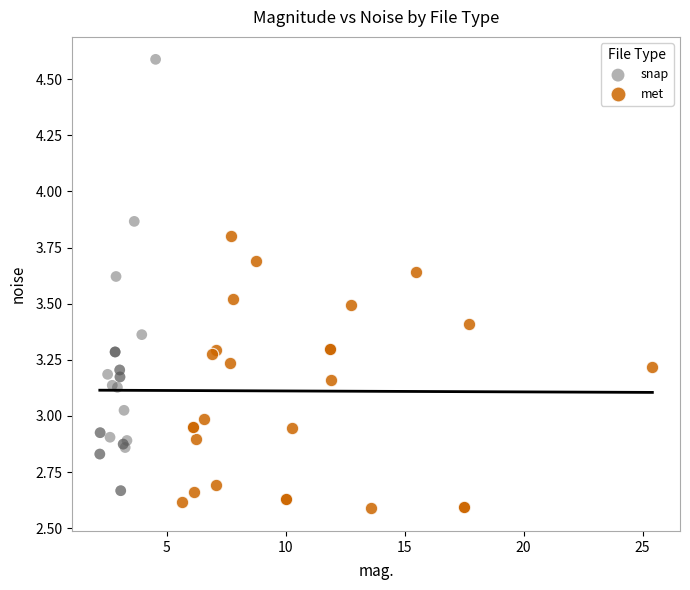

Which series contains the highest Y value?

snap